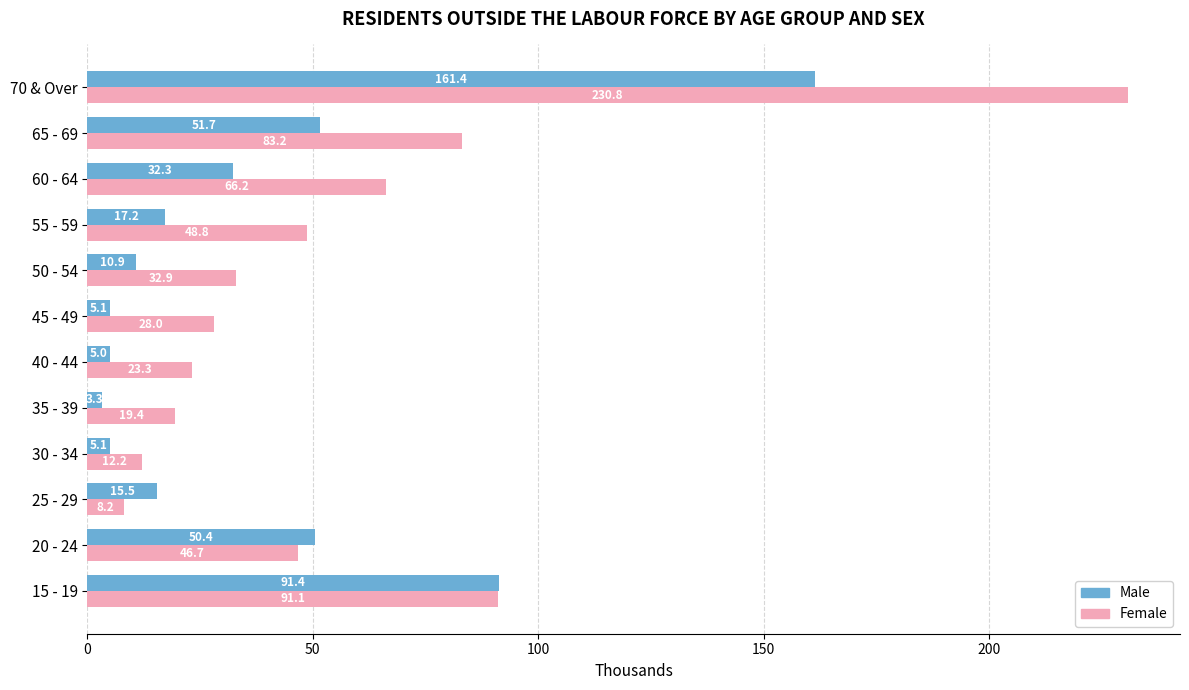

List the series in order of their peak value, highest first.

Female, Male